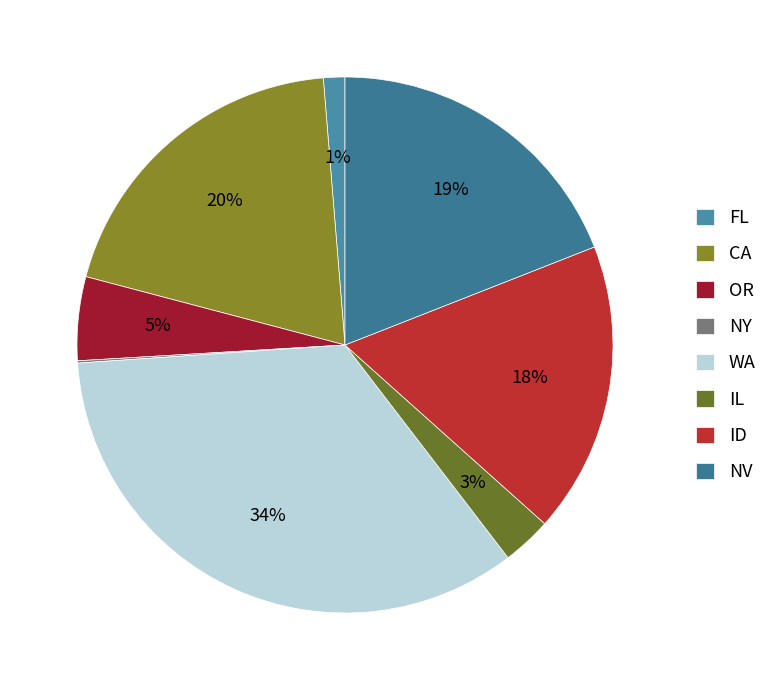

To the nearest percent, what portion does CA represent?

20%